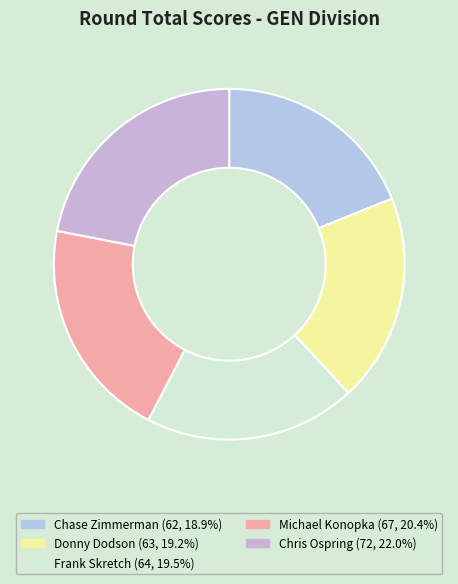

How many slices are in this pie chart?

5